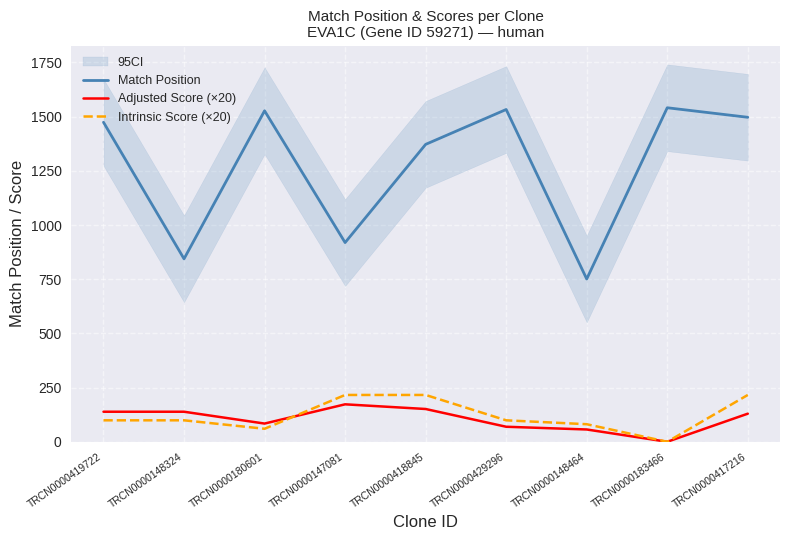

True or false: Adjusted Score (×20) and Match Position intersect in this chart.

False